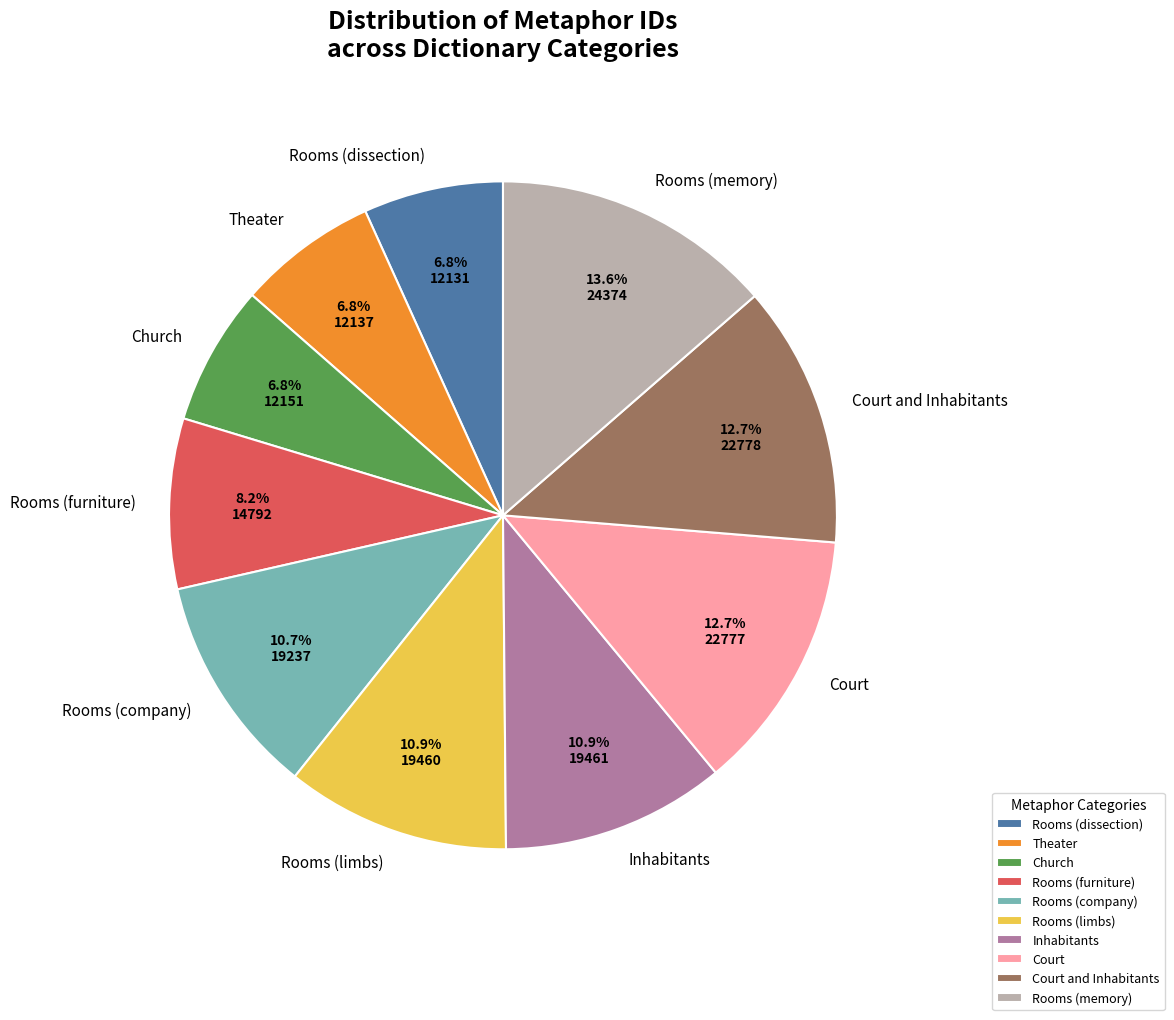

Is there any slice that represents more than half of the pie?

No